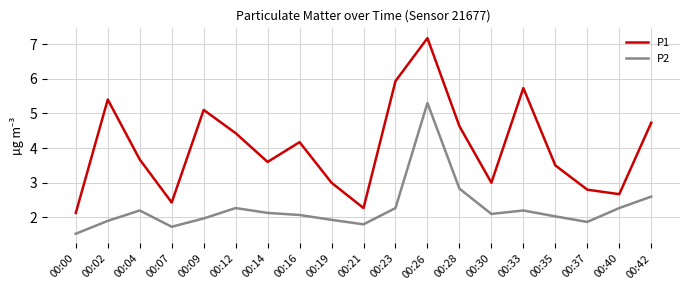

What is the difference between the maximum and minimum values in the P1 series?

5.0